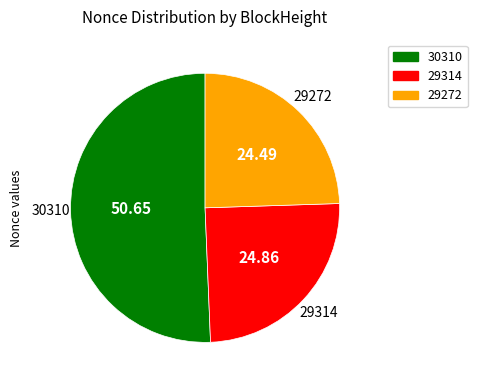

Is there a majority slice in this chart?

Yes